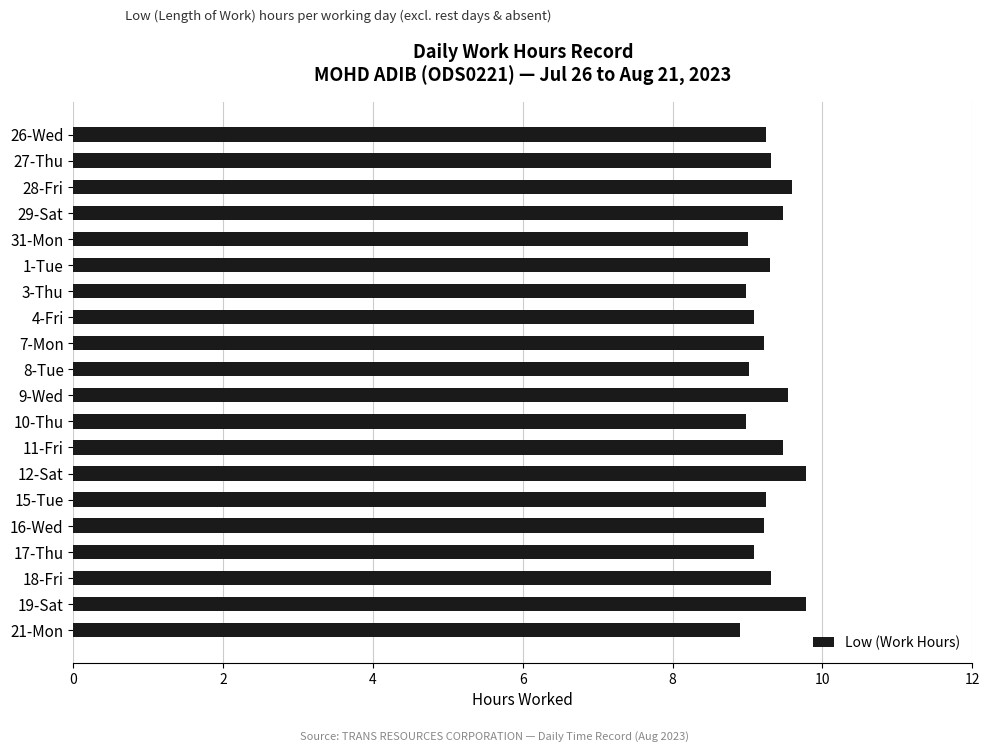

What is the greatest value displayed?

9.8